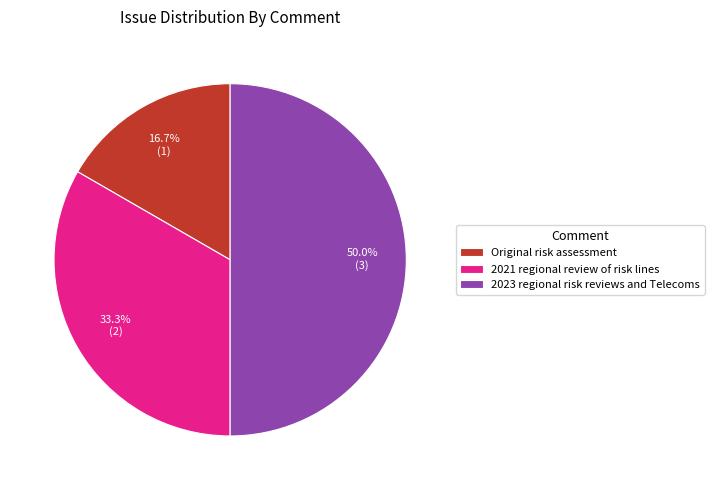

Does 2021 regional review of risk lines represent more than half of the total?

No